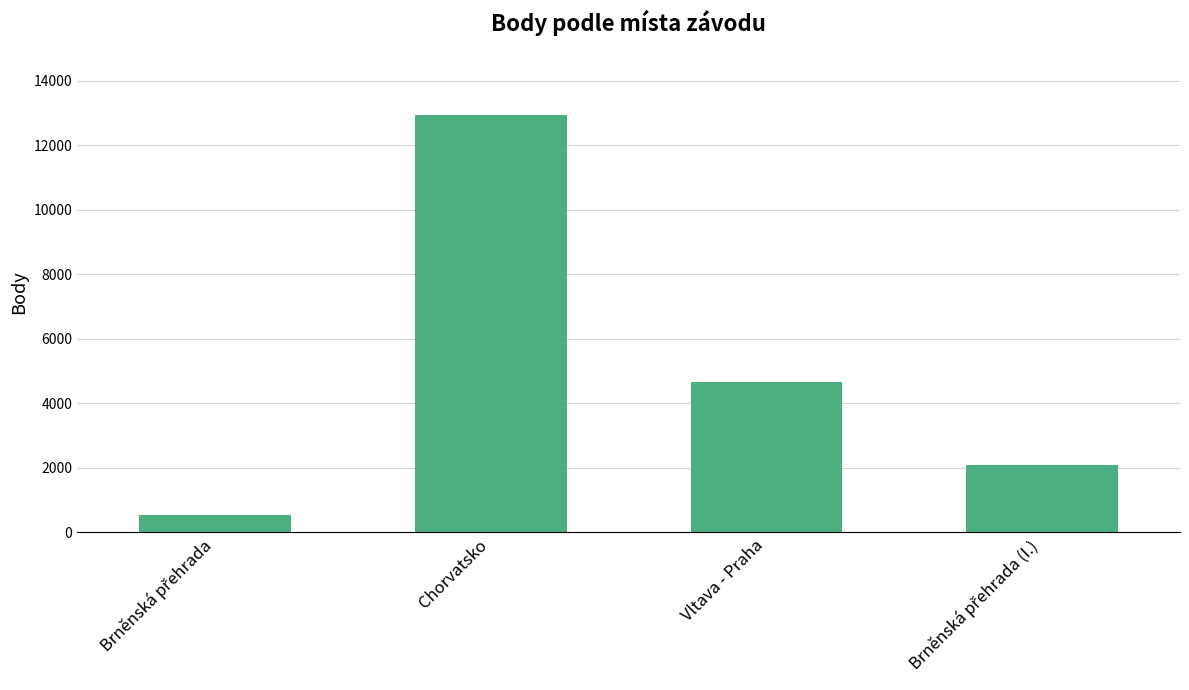

What is the sum of all values?

20203